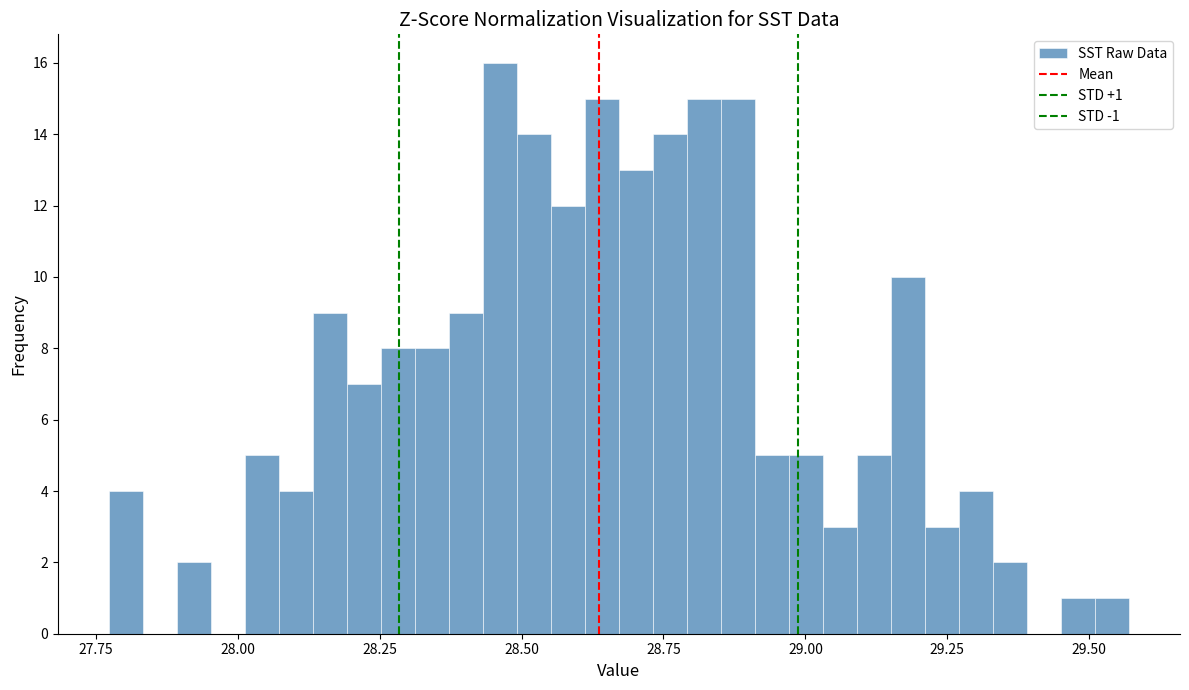

Around what value on the x-axis is the tallest bar? Give the approximate position of its centre, as read against the axis.

28.45